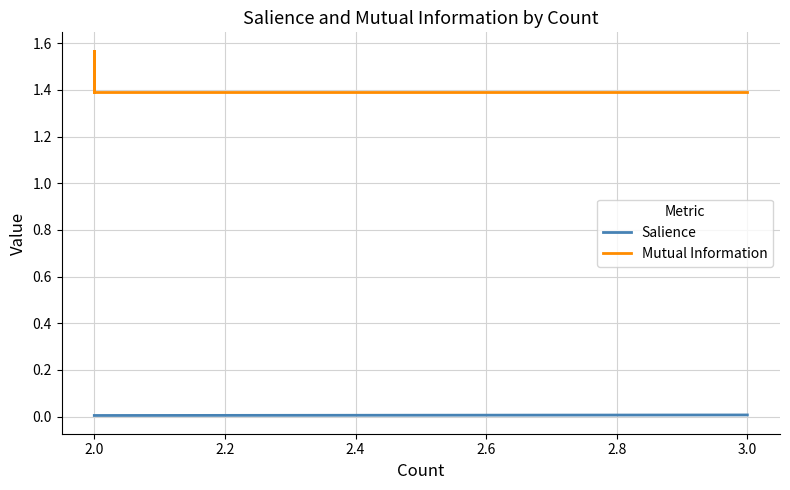

Is this an area chart (filled region under the line)?

No